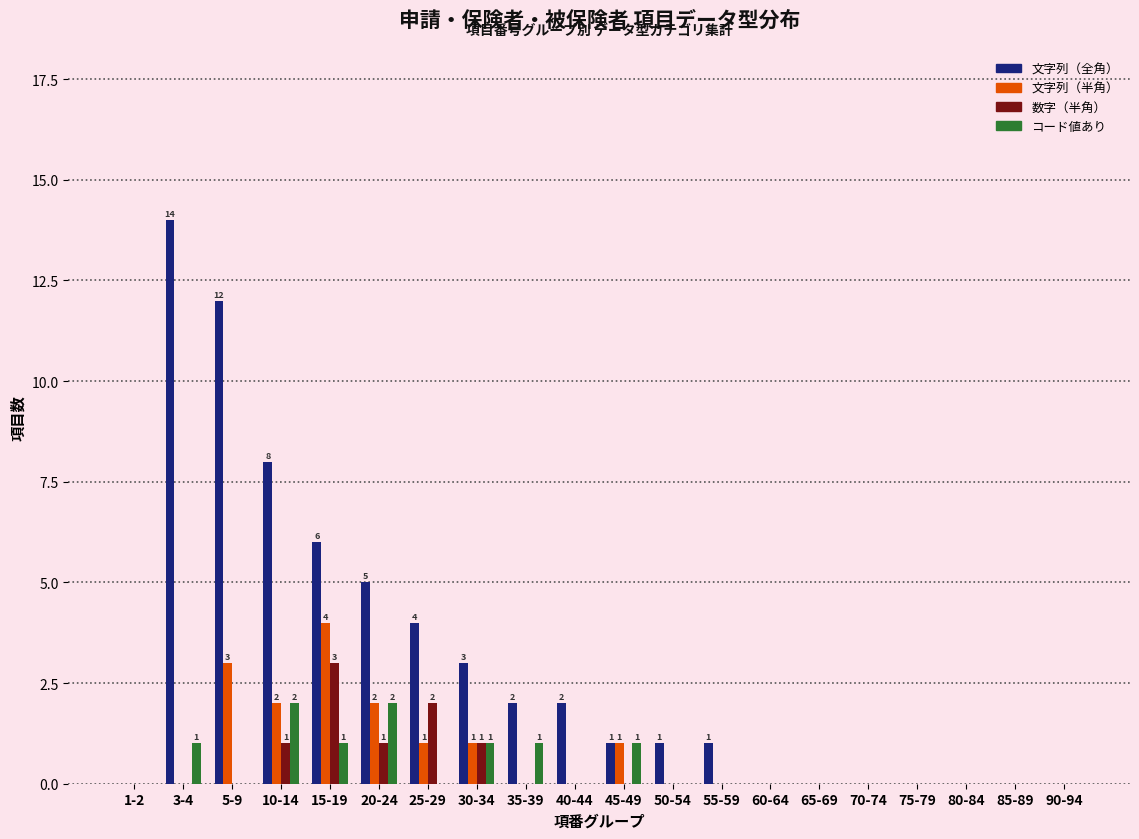

Count the number of categories in the chart.

20